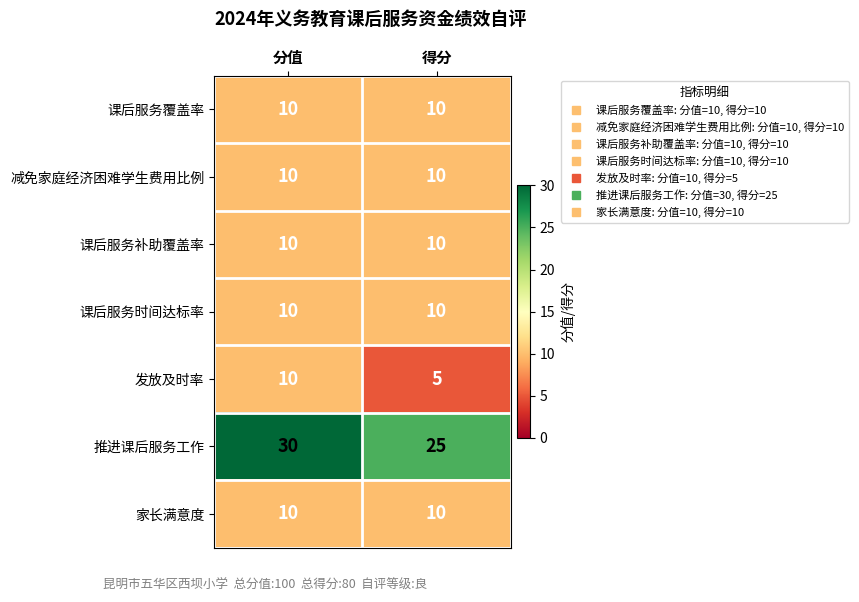

What is the total value across all series at 得分?

80